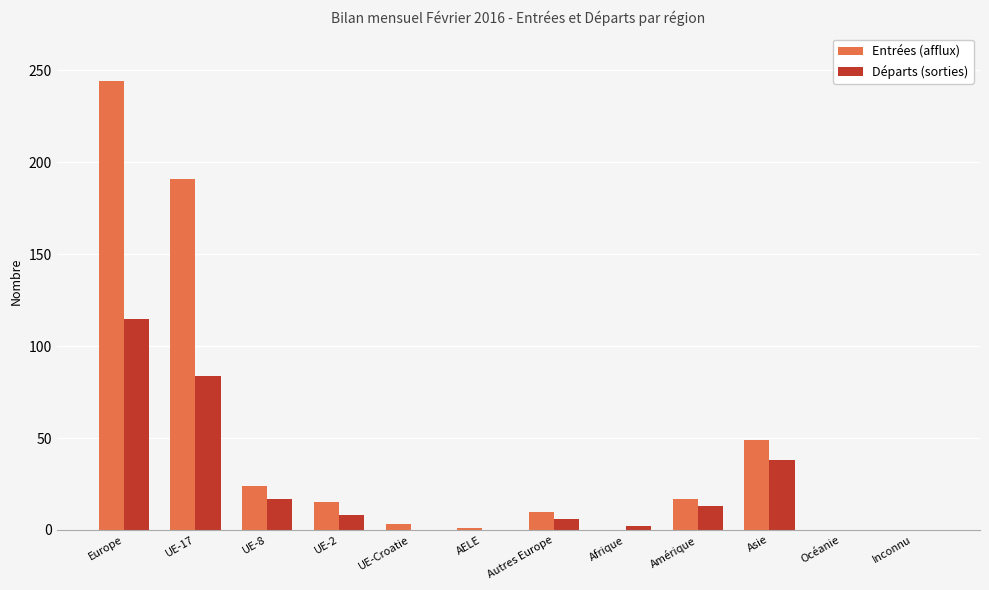

What is the sum of all Départs (sorties) values?

283